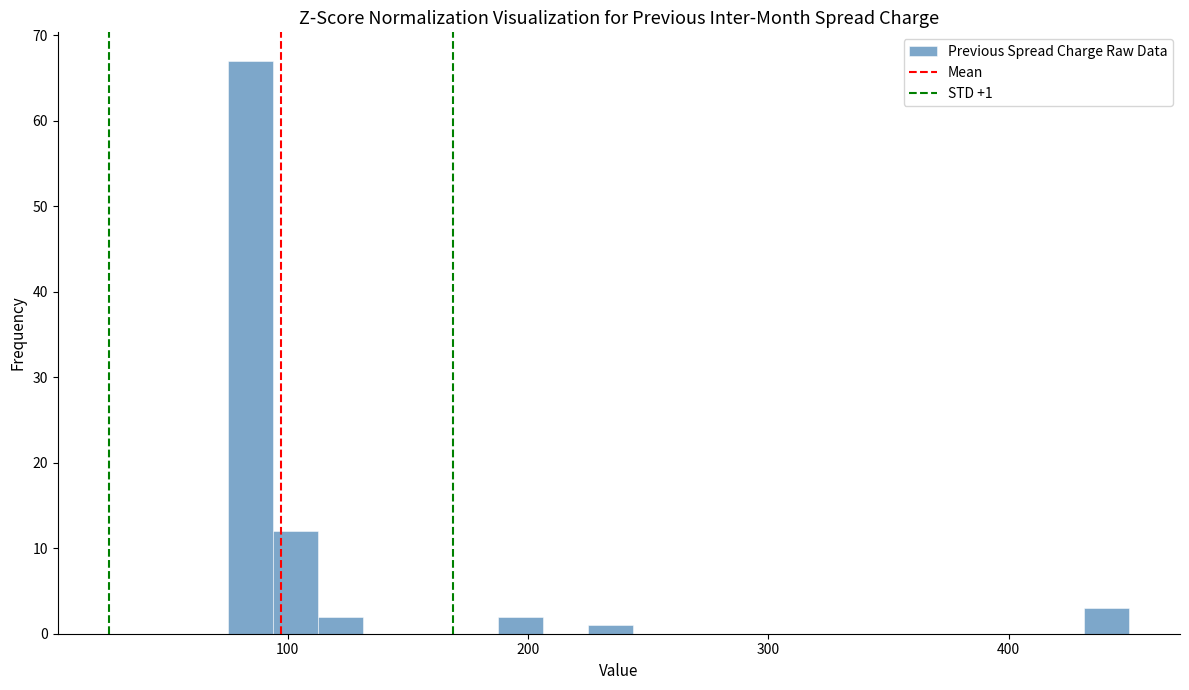

Around what value on the x-axis is the tallest bar? Give the approximate position of its centre, as read against the axis.

80